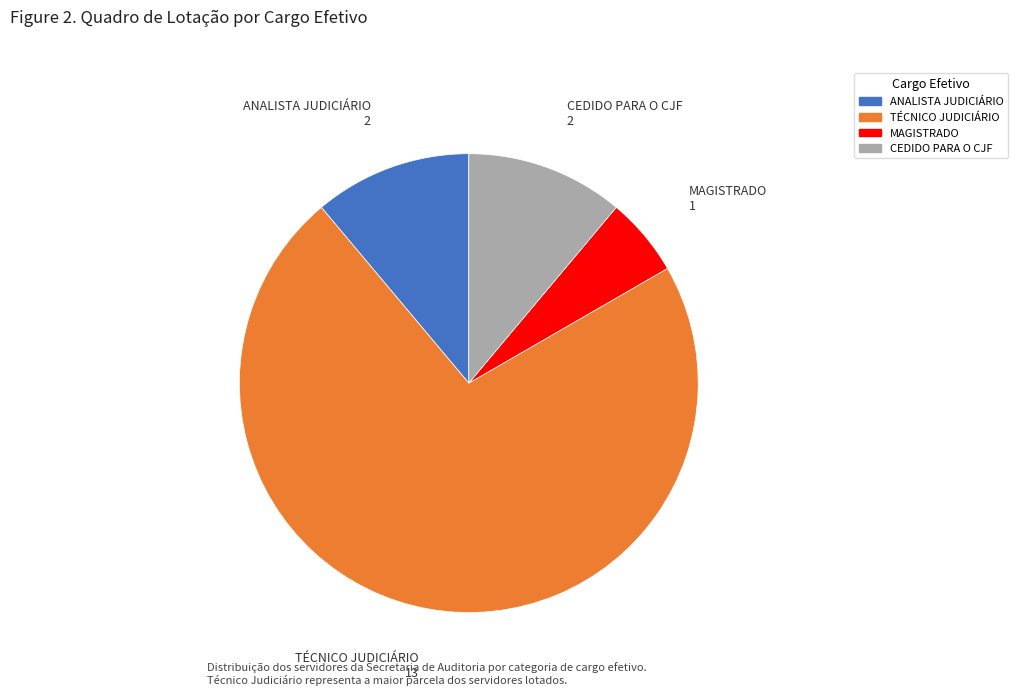

Is the sum of TÉCNICO JUDICIÁRIO and CEDIDO PARA O CJF greater than half?

Yes